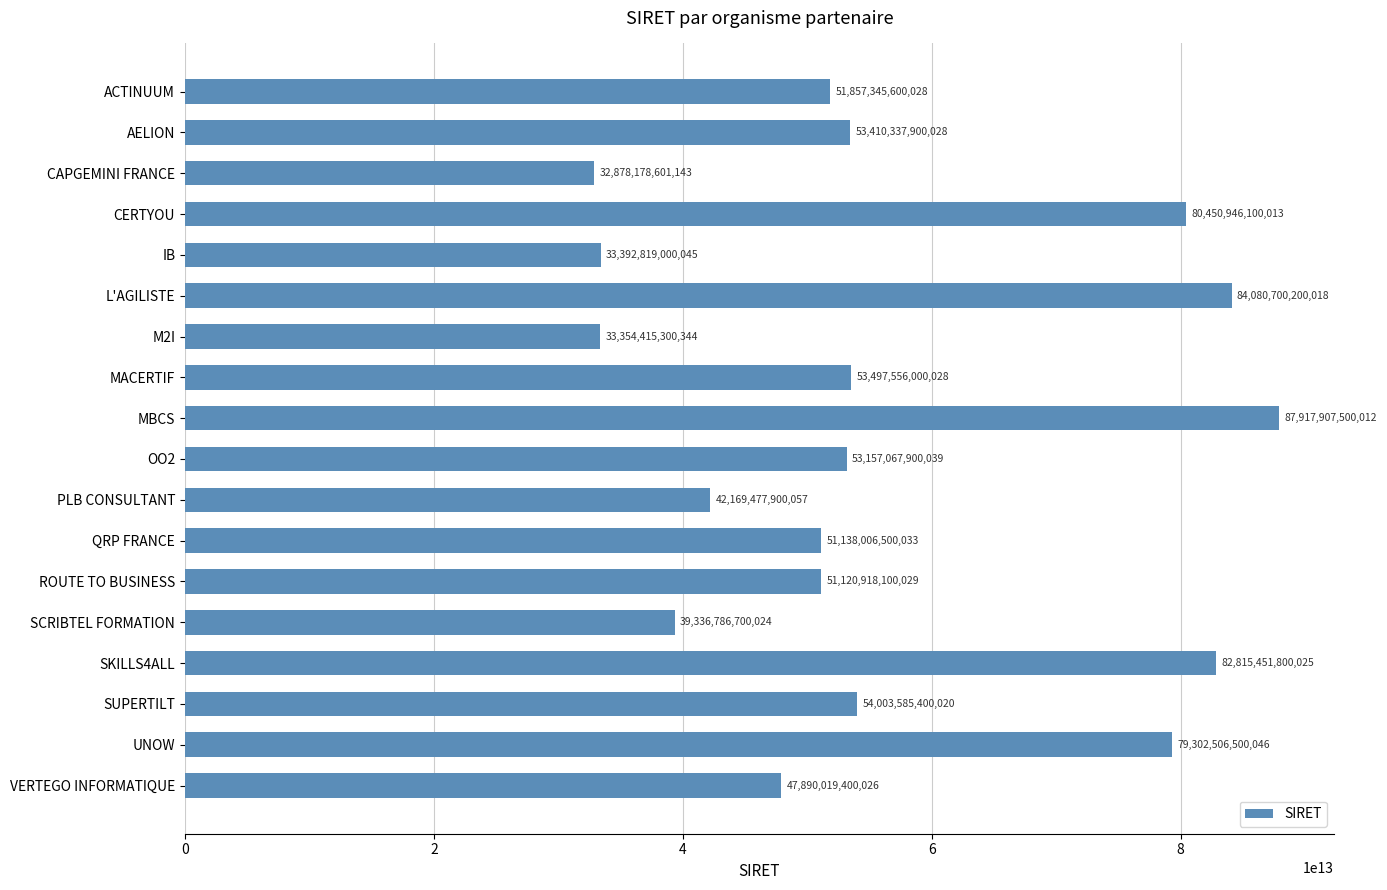

Which has a higher value, UNOW or M2I?

UNOW